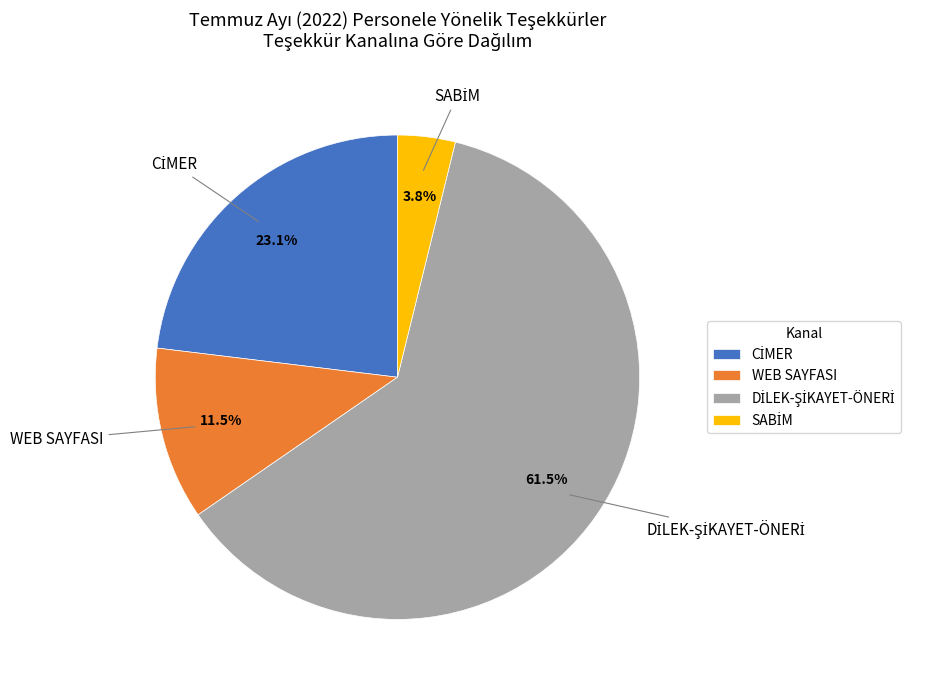

Does any single category account for the majority?

Yes